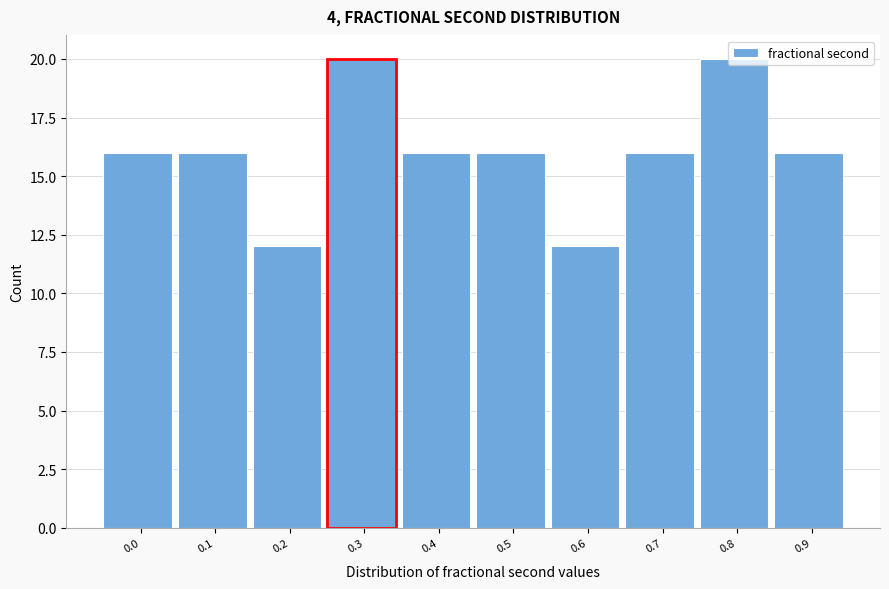

What is the difference between the maximum and minimum values?

8